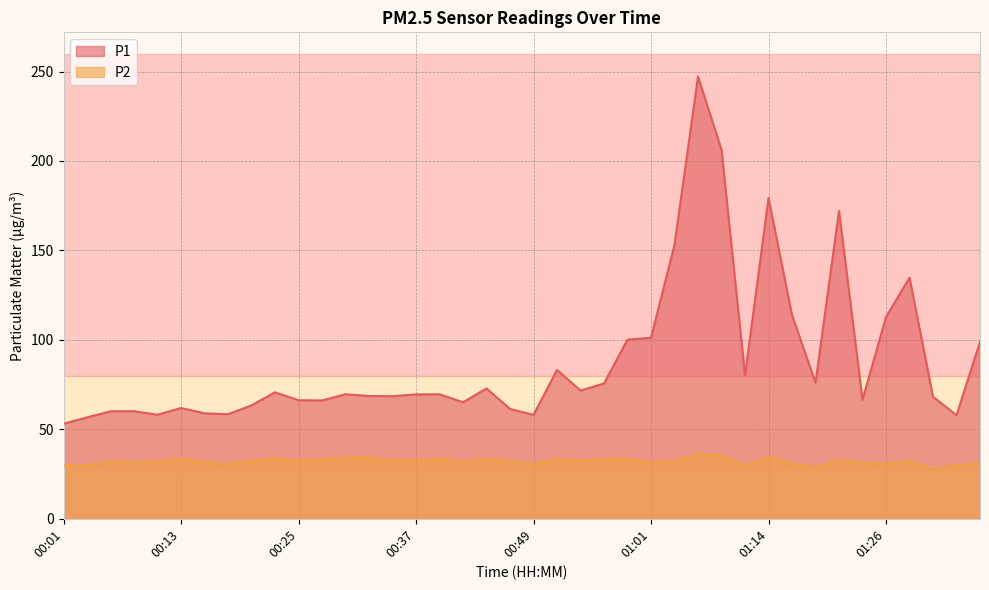

Reading left to right, extract all data points from this chart.

P1: 00:01=53.1	00:03=56.7	00:06=60.1	00:08=60.1	00:10=58.2	00:13=61.9	00:15=59.0	00:18=58.5	00:20=63.4	00:23=70.7	00:25=66.3	00:27=66.1	00:30=69.6	00:32=68.6	00:35=68.5	00:37=69.5	00:40=69.6	00:42=65.1	00:44=72.9	00:47=61.4	00:49=58.1	00:52=83.2	00:54=71.7	00:57=75.7	00:59=100.2	01:01=101.2	01:04=153.2	01:06=247.2	01:09=206.3	01:11=80.1	01:14=179.3	01:16=113.9	01:18=76.0	01:21=172.1	01:23=66.6	01:26=112.8	01:28=134.8	01:31=68.2	01:33=57.9	01:36=98.9
P2: 00:01=29.8	00:03=29.9	00:06=32.1	00:08=31.4	00:10=32.0	00:13=33.5	00:15=31.9	00:18=30.5	00:20=32.5	00:23=33.7	00:25=32.7	00:27=33.2	00:30=34.2	00:32=34.1	00:35=33.0	00:37=32.7	00:40=33.5	00:42=31.8	00:44=33.5	00:47=32.1	00:49=30.6	00:52=33.4	00:54=32.5	00:57=33.5	00:59=33.4	01:01=31.8	01:04=32.0	01:06=36.1	01:09=35.5	01:11=29.8	01:14=34.3	01:16=30.9	01:18=28.6	01:21=32.8	01:23=31.4	01:26=30.7	01:28=32.2	01:31=27.8	01:33=30.0	01:36=31.0